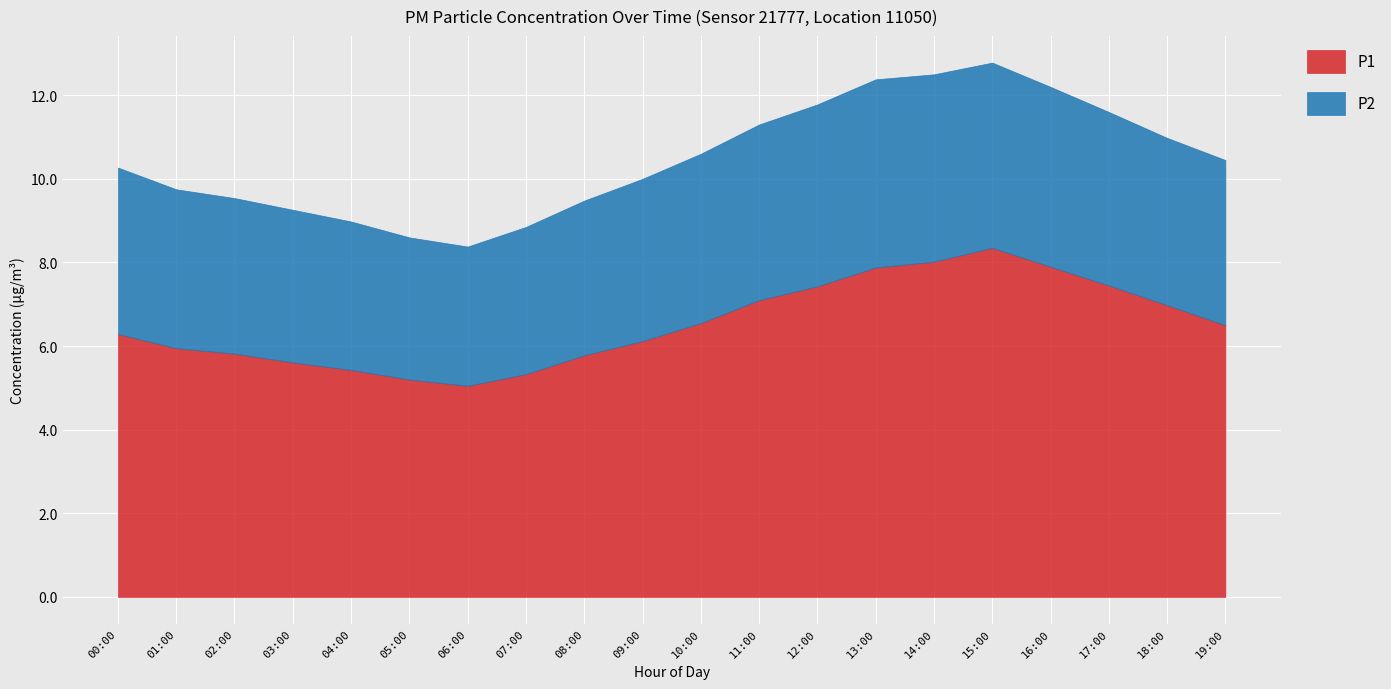

What is the label of the 3rd point from the right?

17:00